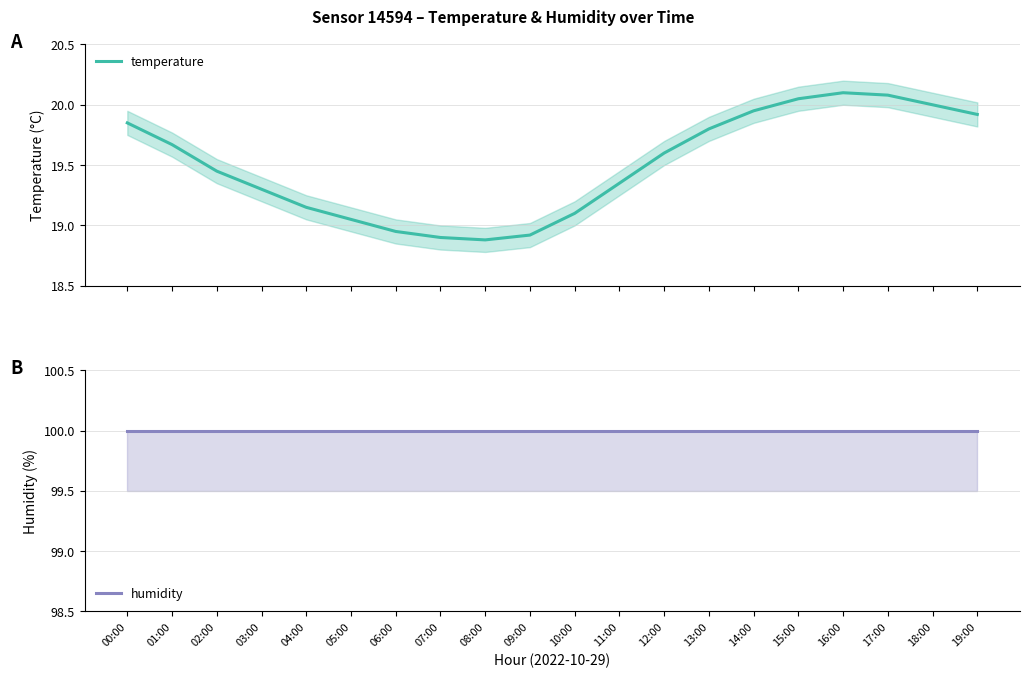

What is the difference between the temperature values at 00:00 and 14:00?

0.1